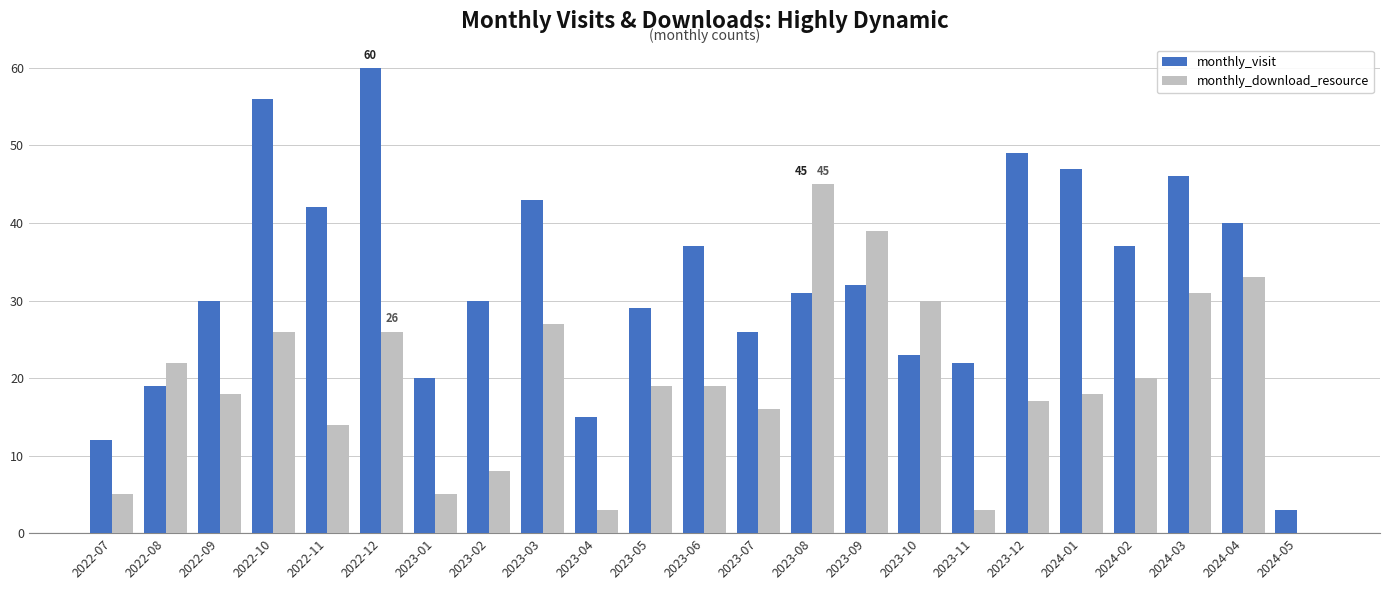

The value of monthly_visit at 2023-02 is 48. True or false?

False